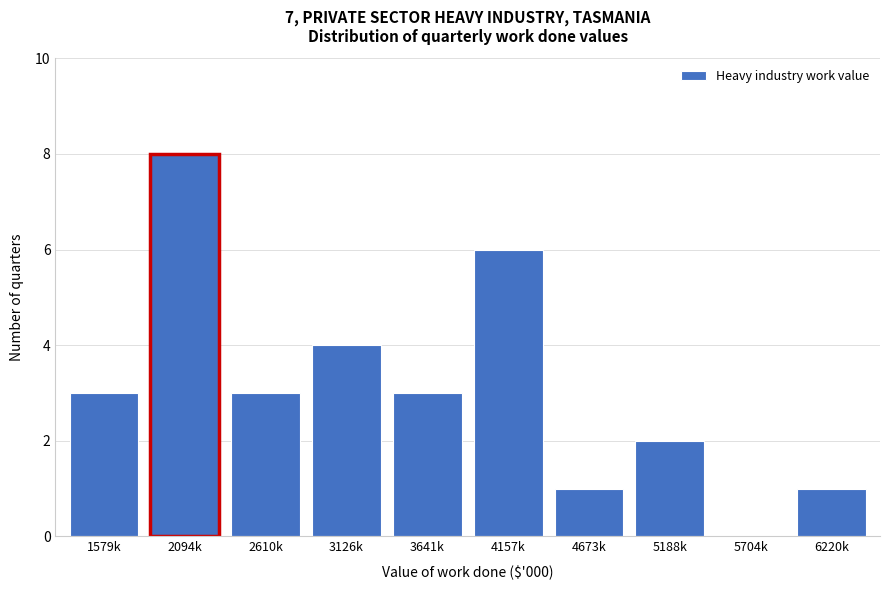

Reading left to right, transcribe all the data shown in this chart.

1579k=3	2094k=8	2610k=3	3126k=4	3641k=3	4157k=6	4673k=1	5188k=2	5704k=0	6220k=1